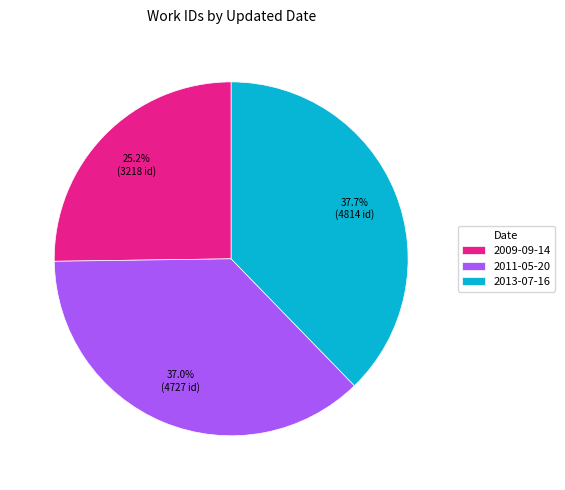

Is there a majority slice in this chart?

No